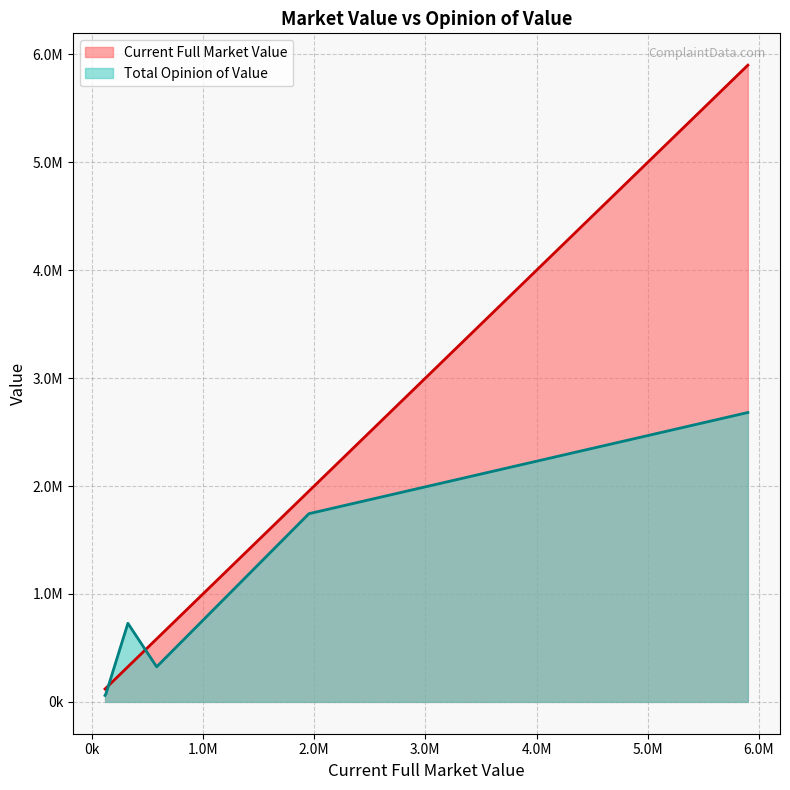

Rank the series at 325300 from highest to lowest value.

Total Opinion of Value, Current Full Market Value